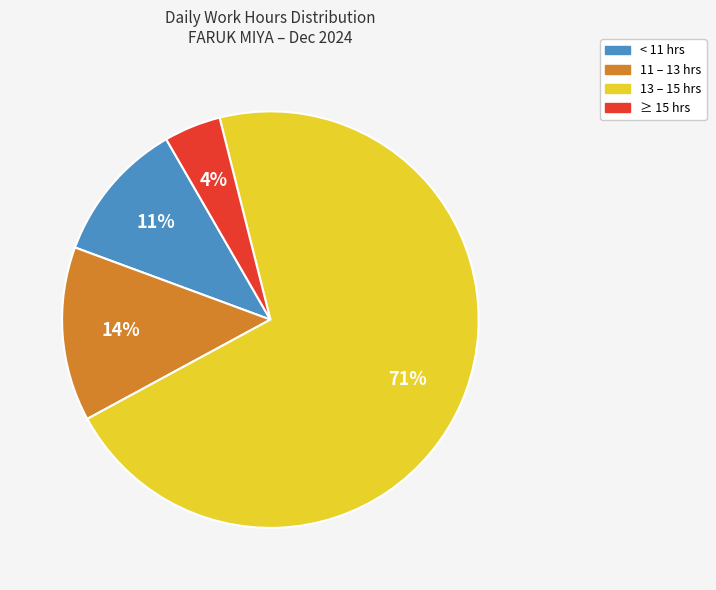

Count the number of slices in the pie.

4